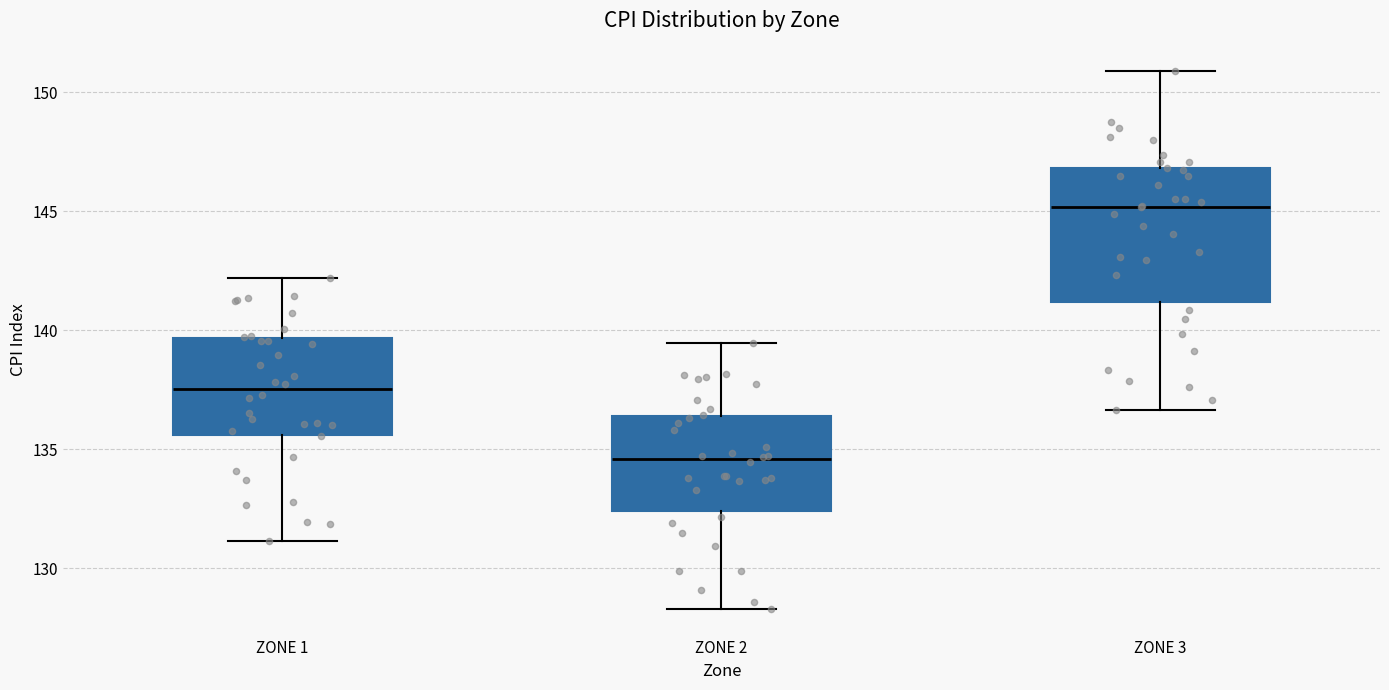

Which box's median line is the highest?

ZONE 3